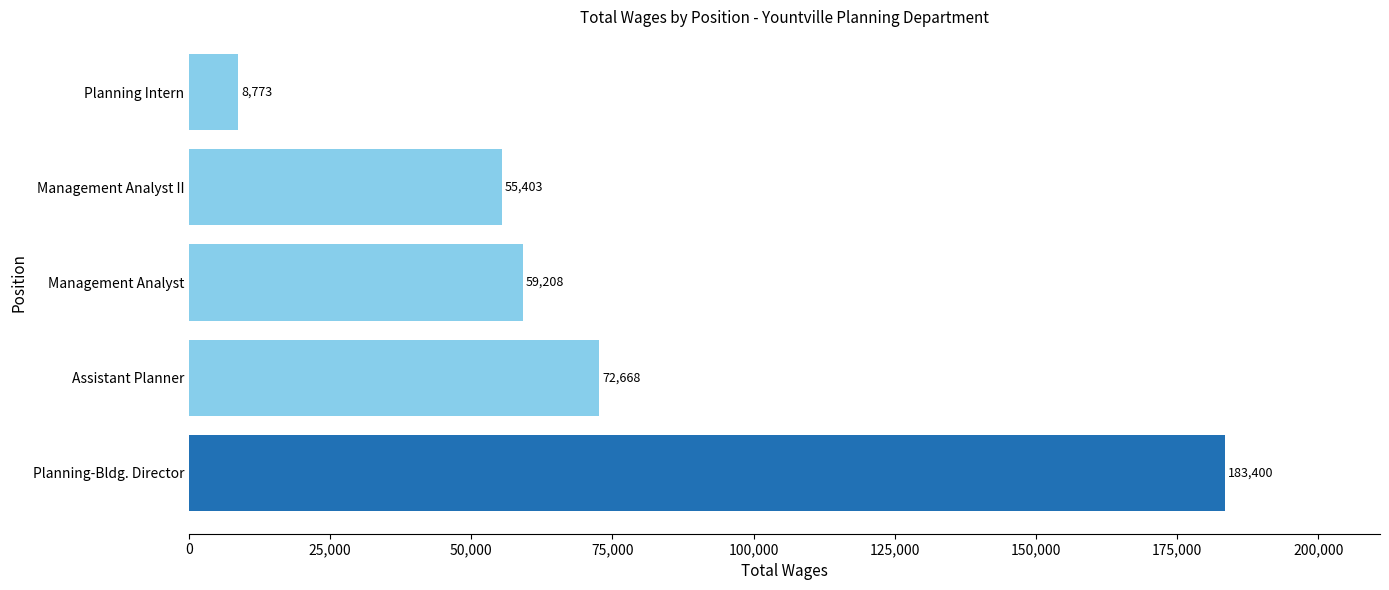

What is the maximum value shown in the chart?

183400